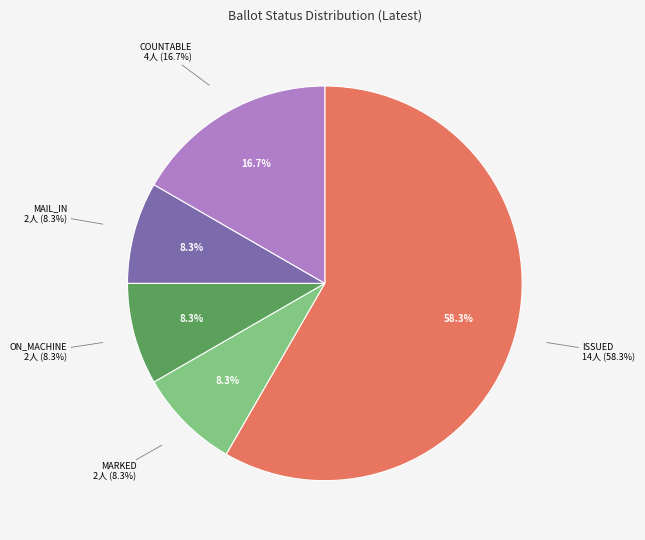

Is there a majority slice in this chart?

Yes